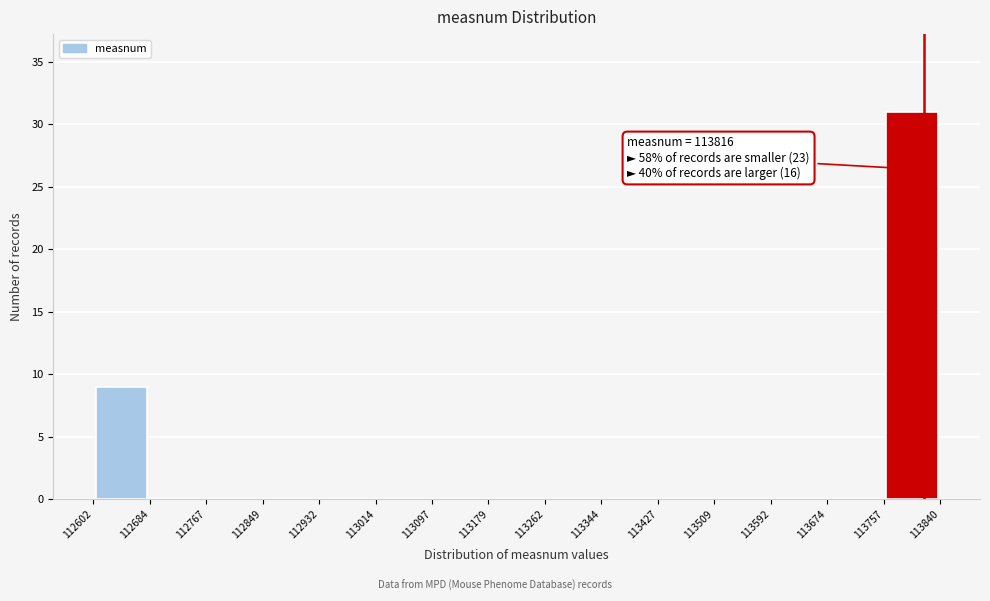

Which range on the x-axis has the tallest bar?

113757 to 113840